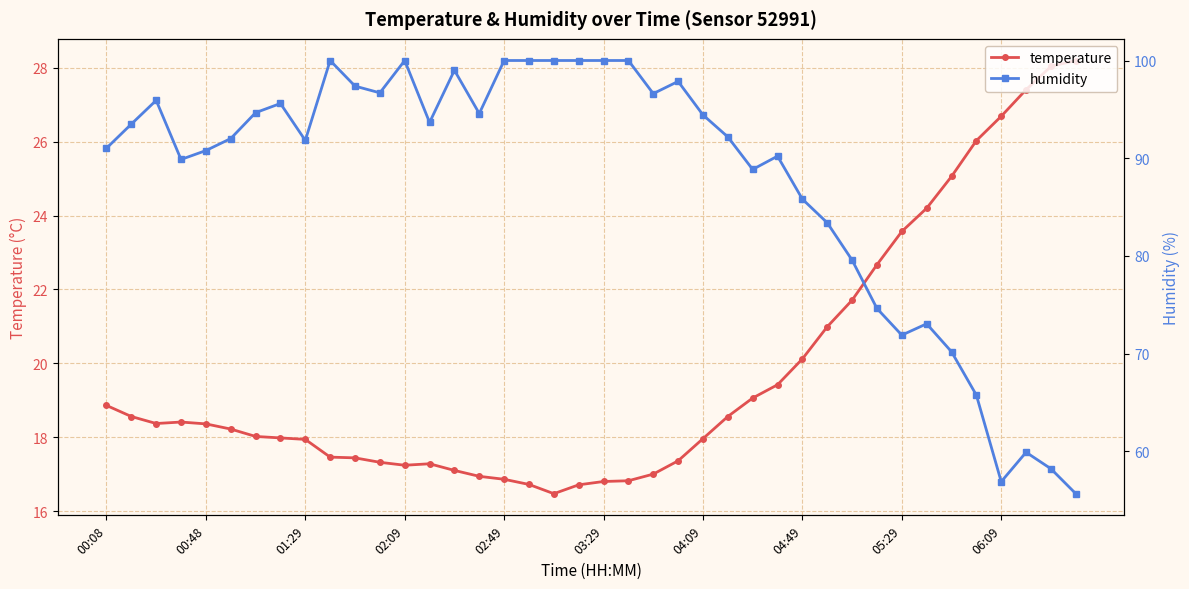

True or false: temperature and humidity cross at least once.

False